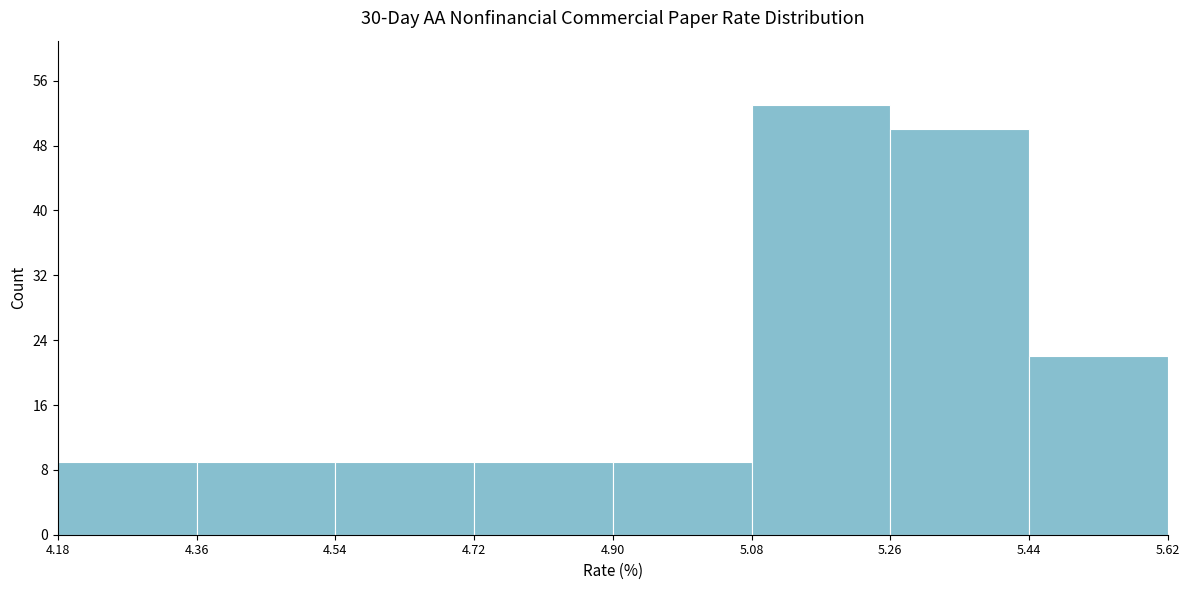

What is the height of the bar covering 4.90 to 5.08 on the x-axis? The values are not printed on the chart, so give them approximately, as read against the axis.

9